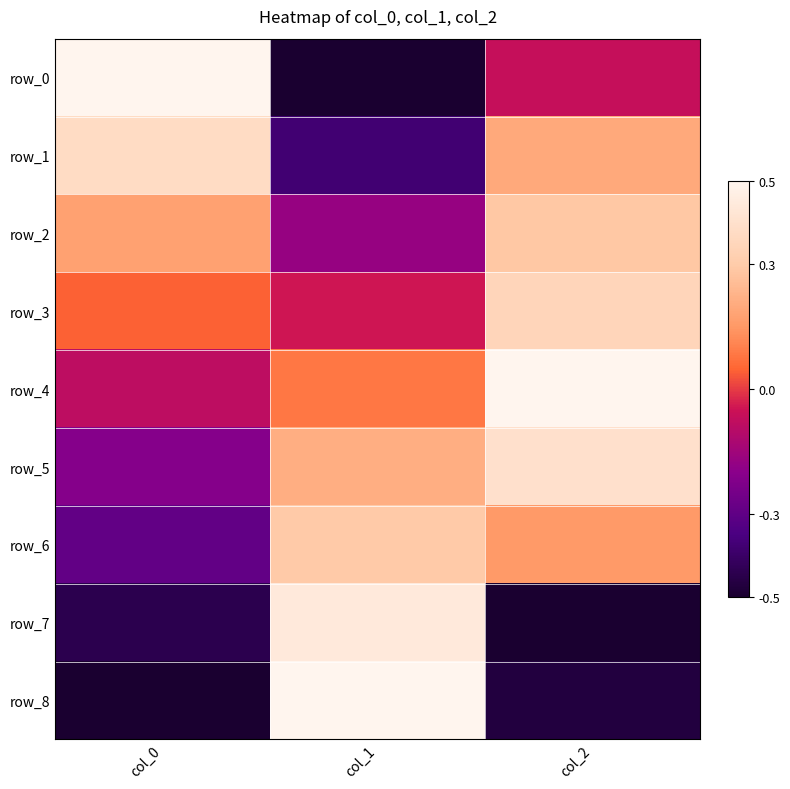

How many values in row_1 are above zero?

2